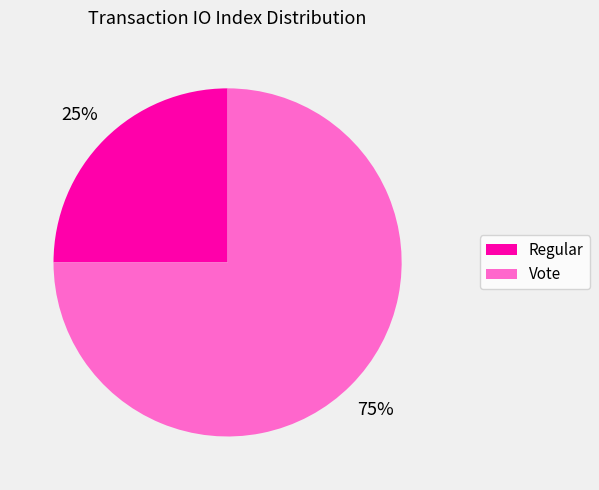

Is Vote the majority of the pie?

Yes